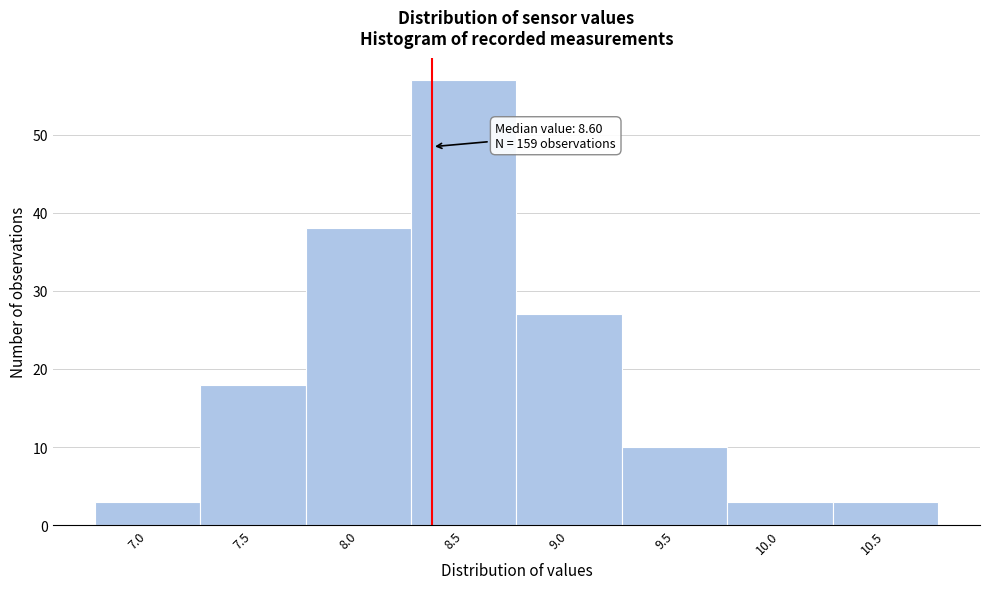

Reading left to right, what are all the values shown in this chart?

3	18	38	57	27	10	3	3